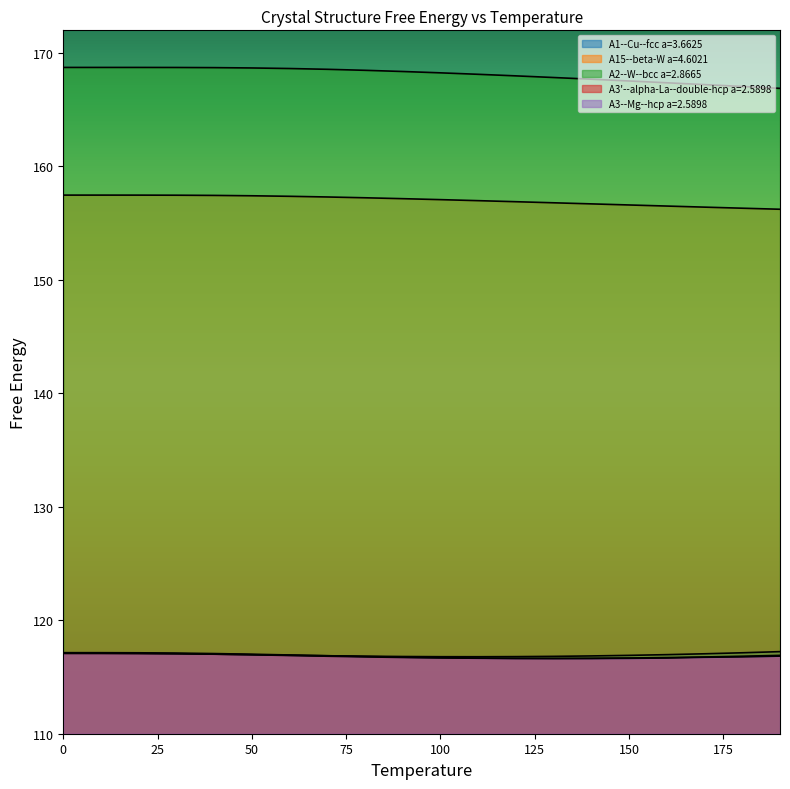

Rank the categories by A3'--alpha-La--double-hcp a=2.5898 value from lowest to highest.

130, 120, 140, 110, 150, 100, 160, 90, 170, 80, 70, 180, 60, 190, 50, 40, 30, 20, 10, 0